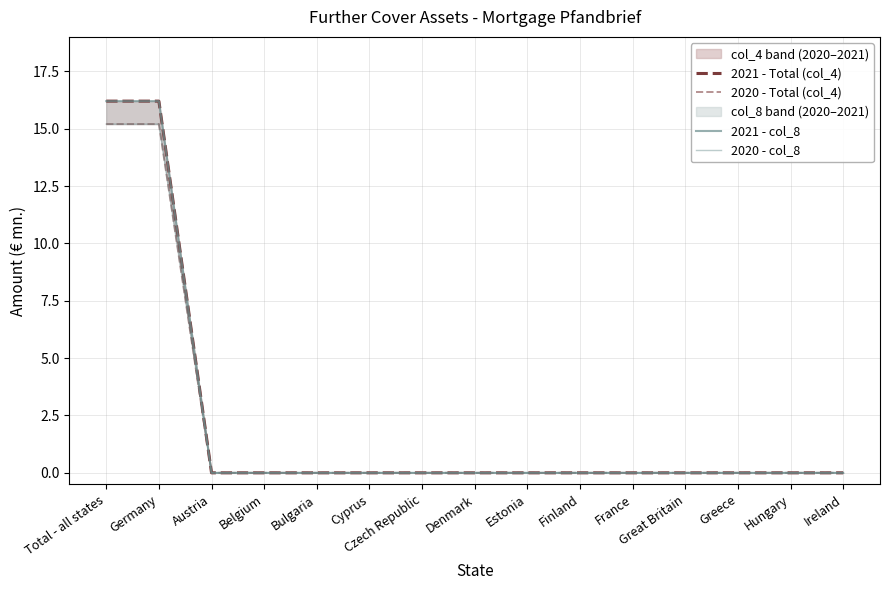

What is the label of the 11th point from the left?

France